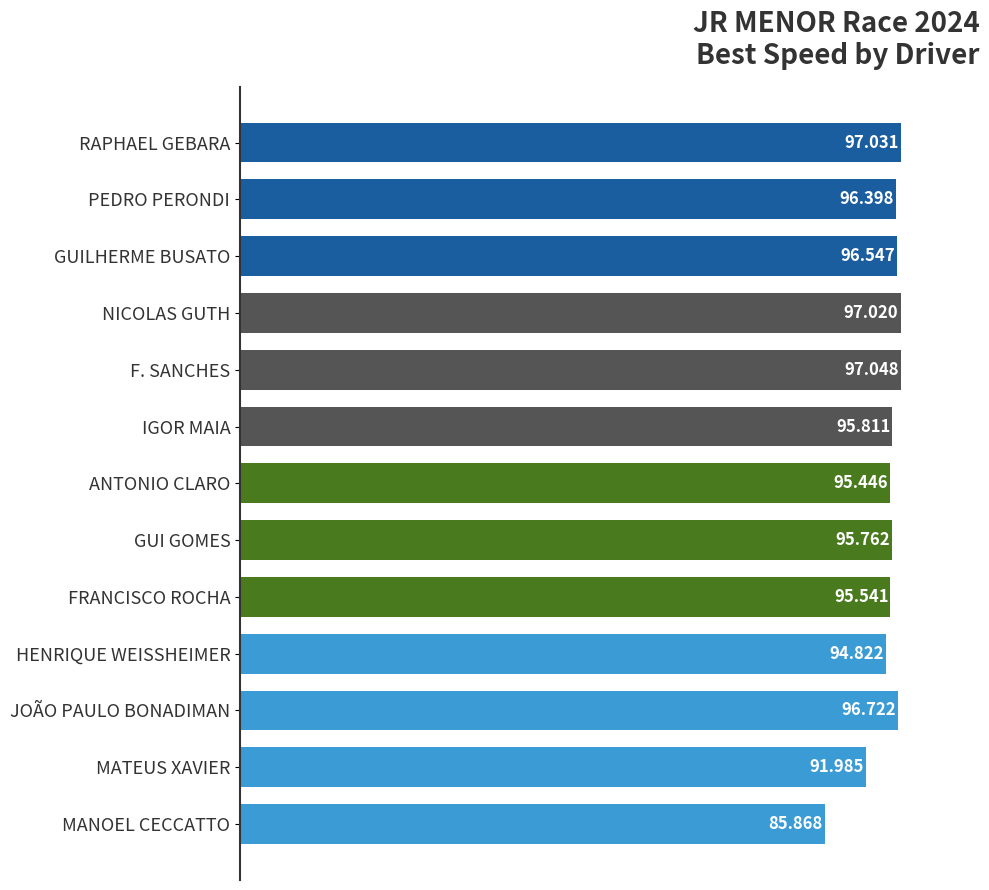

What is the label of the 6th bar from the top?

IGOR MAIA